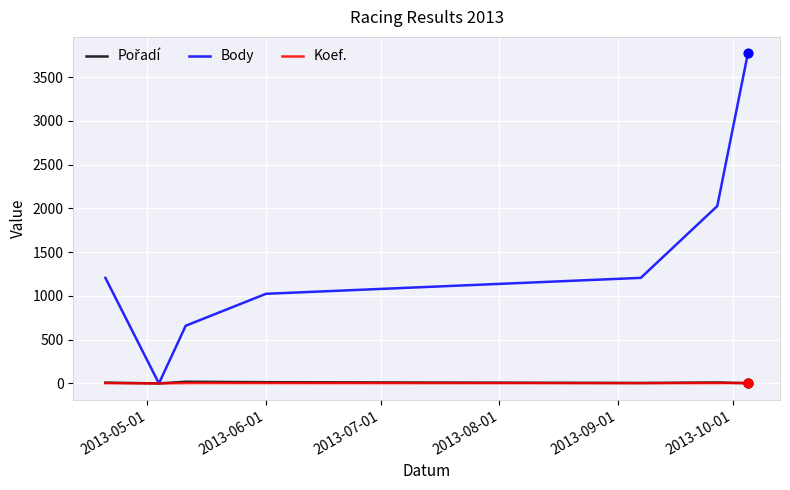

At how many categories does at least one series exceed 315?

6